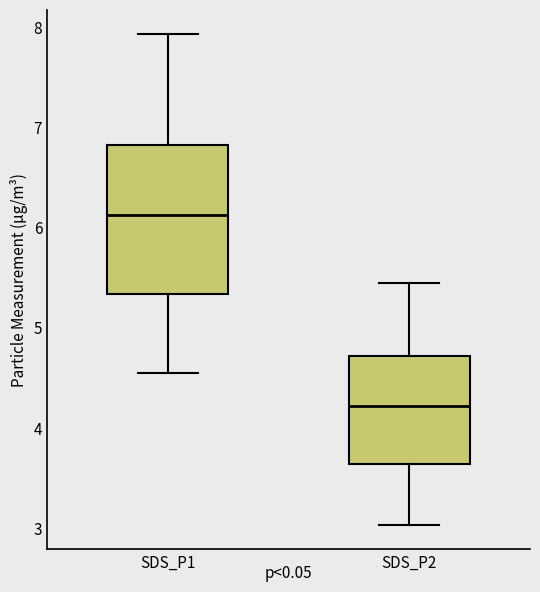

Comparing the boxes themselves (not the whiskers), which one is the tallest?

SDS_P1